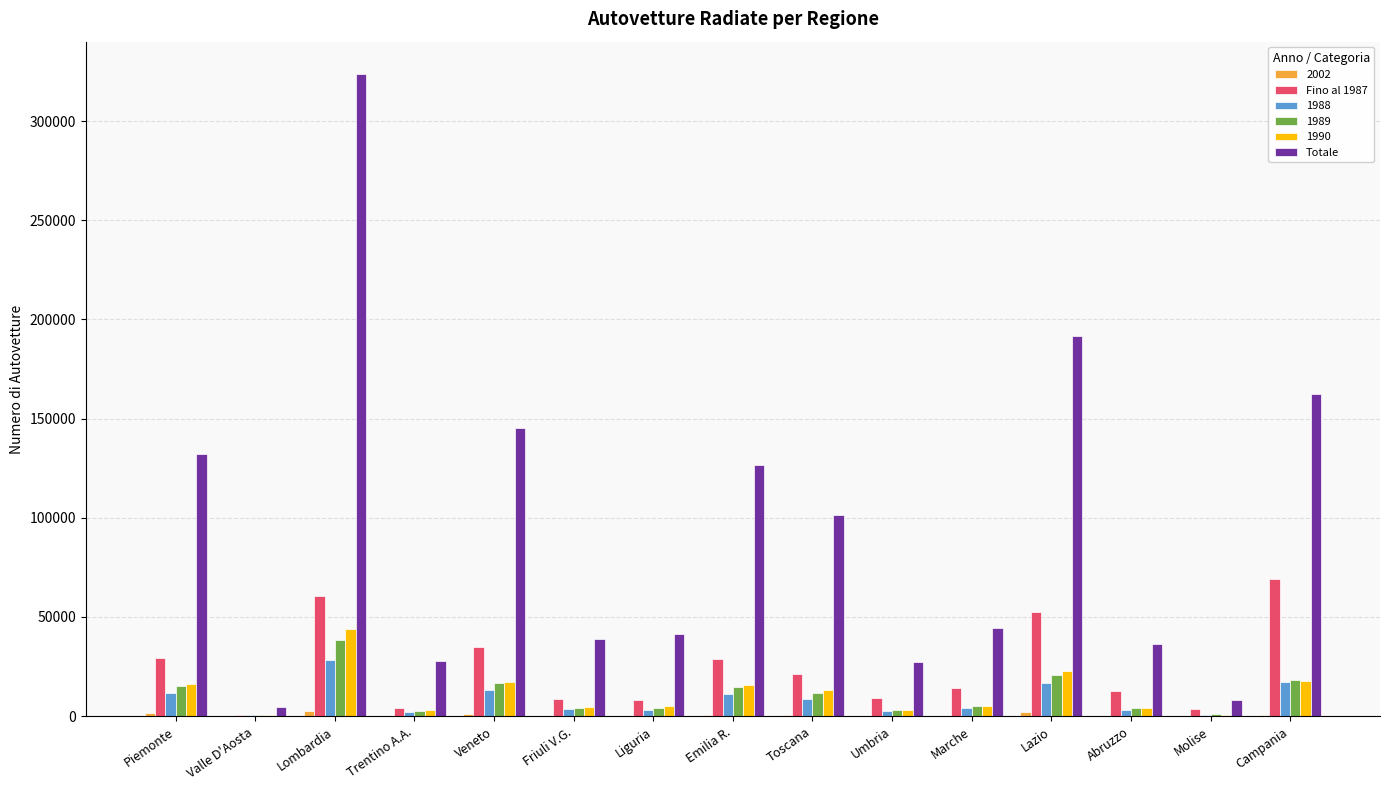

How many series are shown in this chart?

6